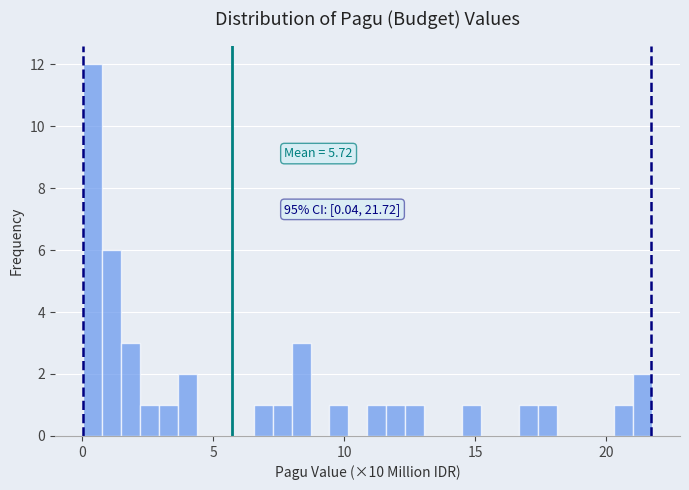

Read against the x-axis, roughly where is the centre of the tallest bar?

0.5